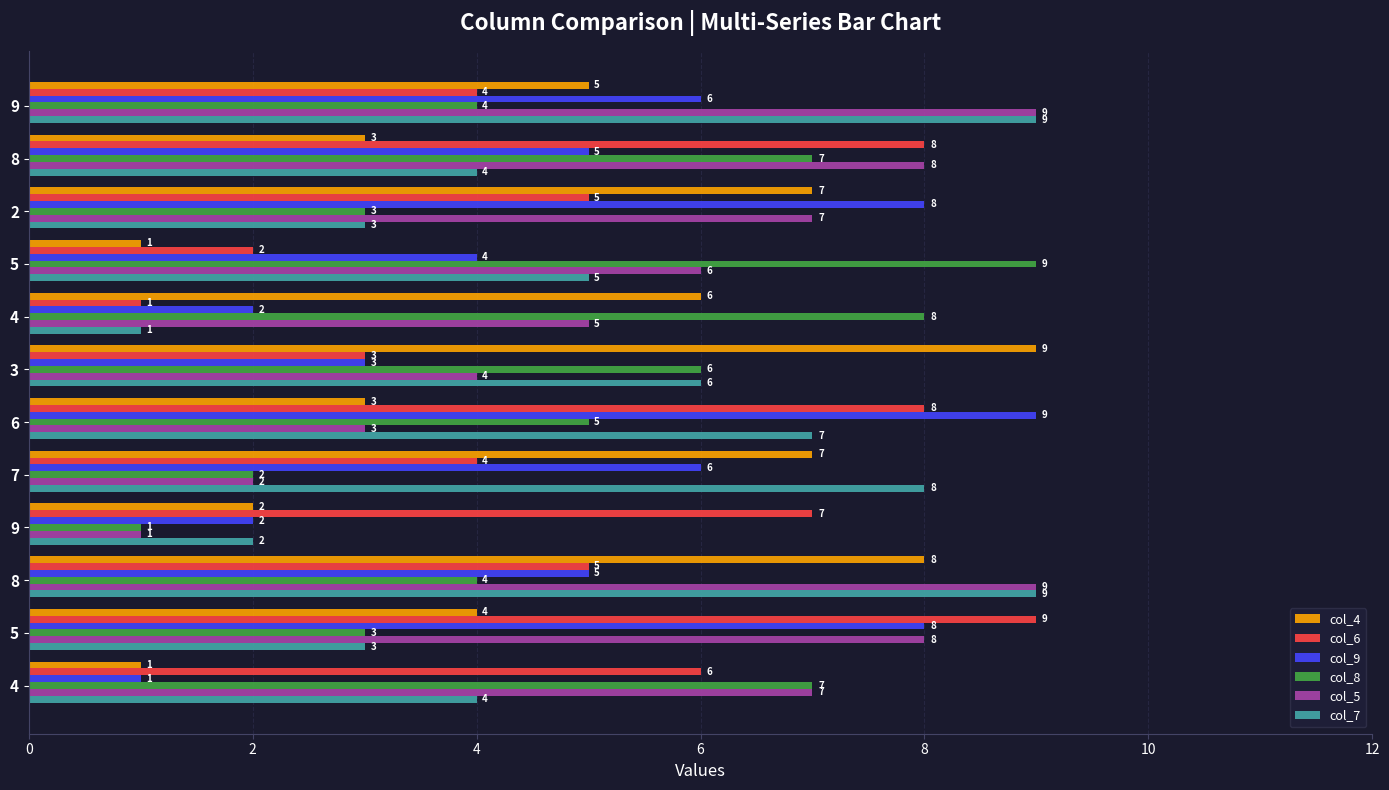

What is the label of the 10th bar from the right?

2